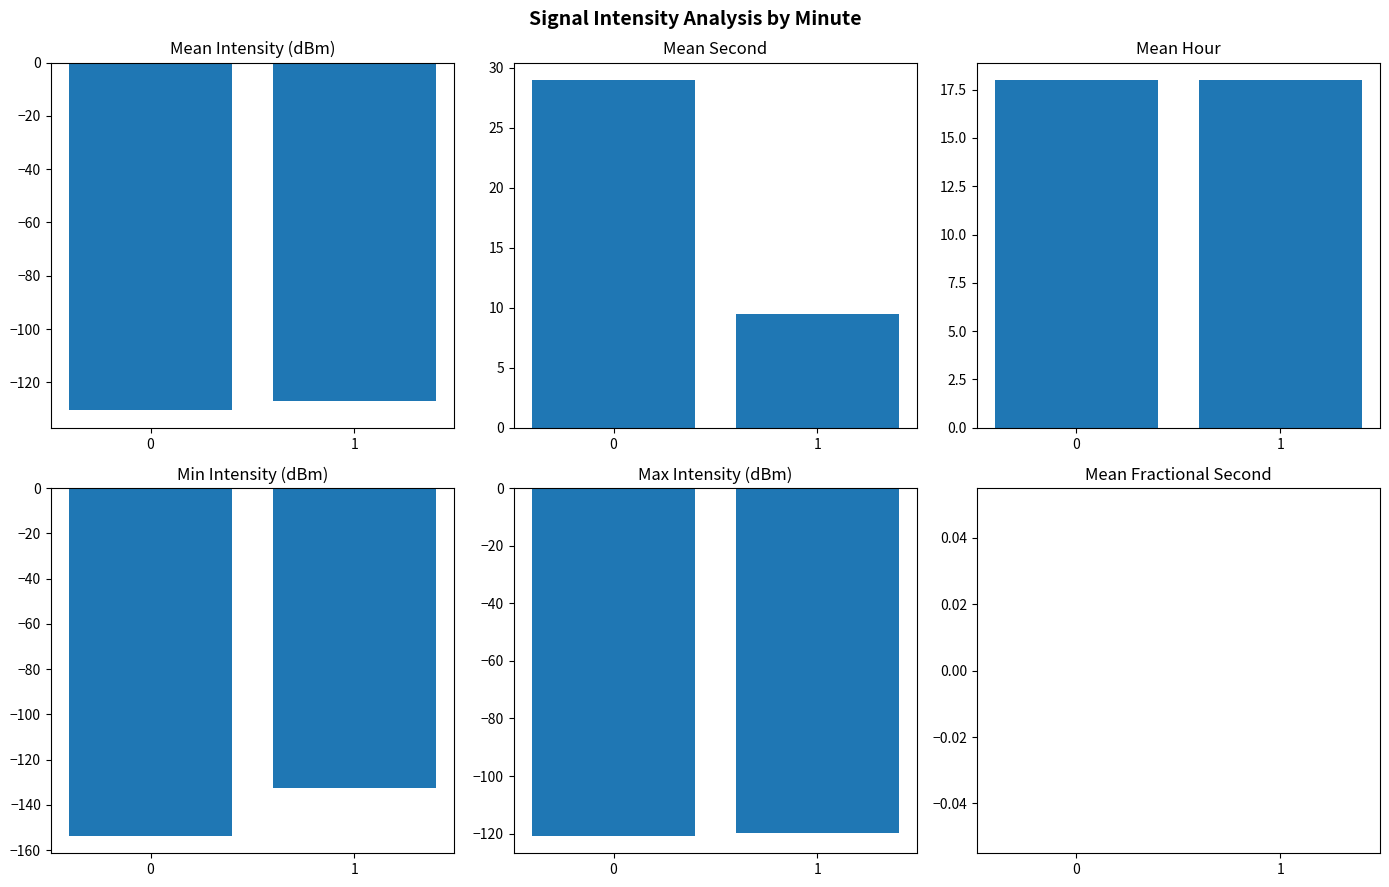

At 0, list the series in order from smallest to largest.

min_intensity, mean_intensity, max_intensity, mean_frac, mean_hour, mean_second